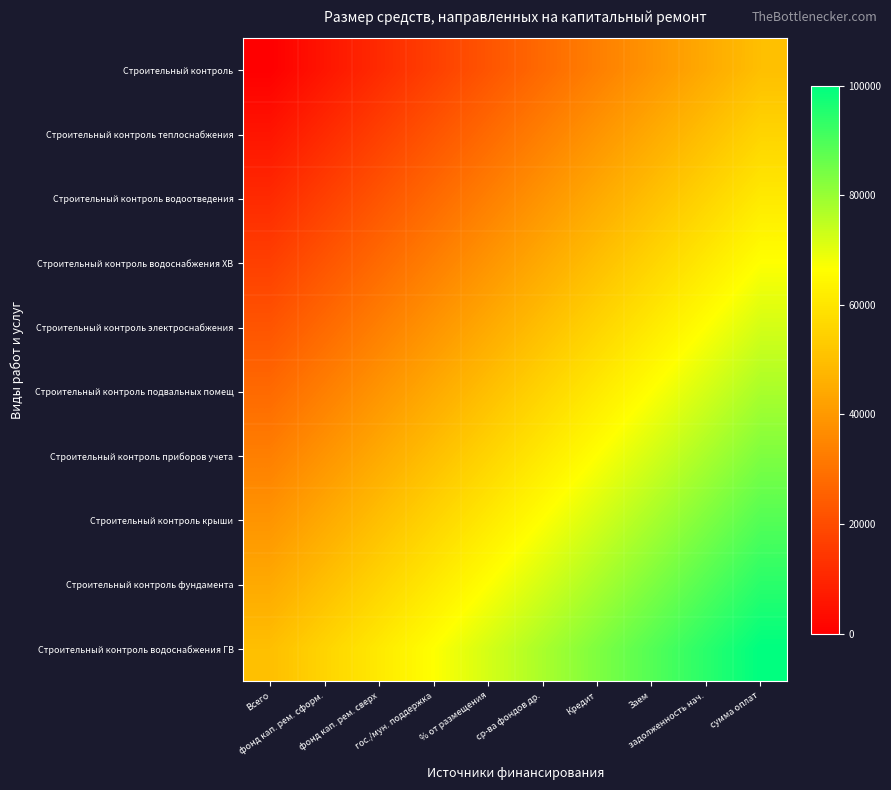

What is the difference between the highest and lowest values at Заем?

50000.0